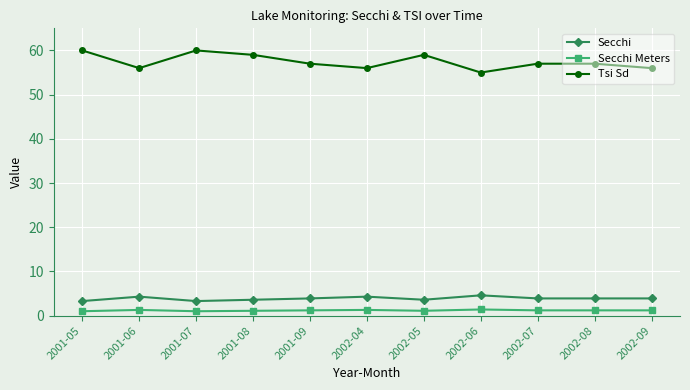

True or false: Tsi Sd and Secchi cross at least once.

False